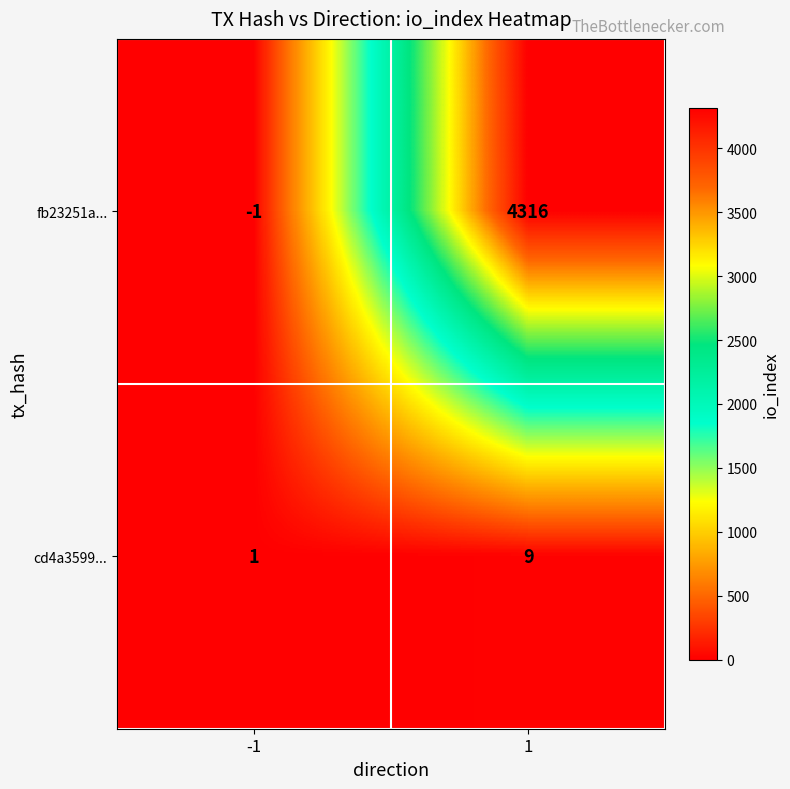

What is the greatest value displayed?

4316